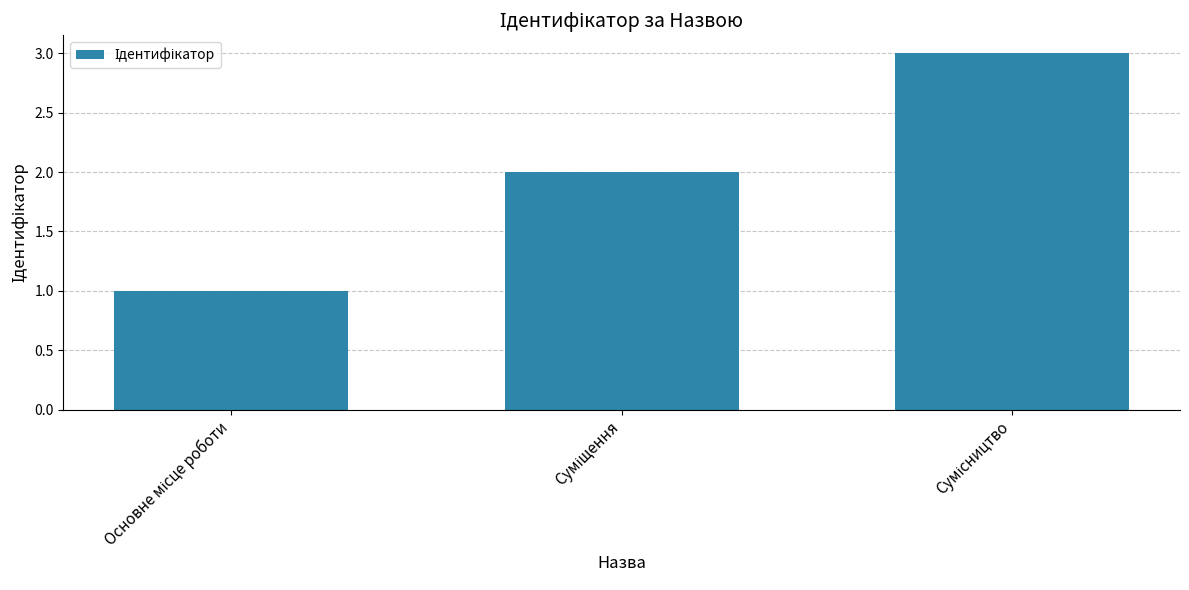

Does the chart contain any negative values?

No